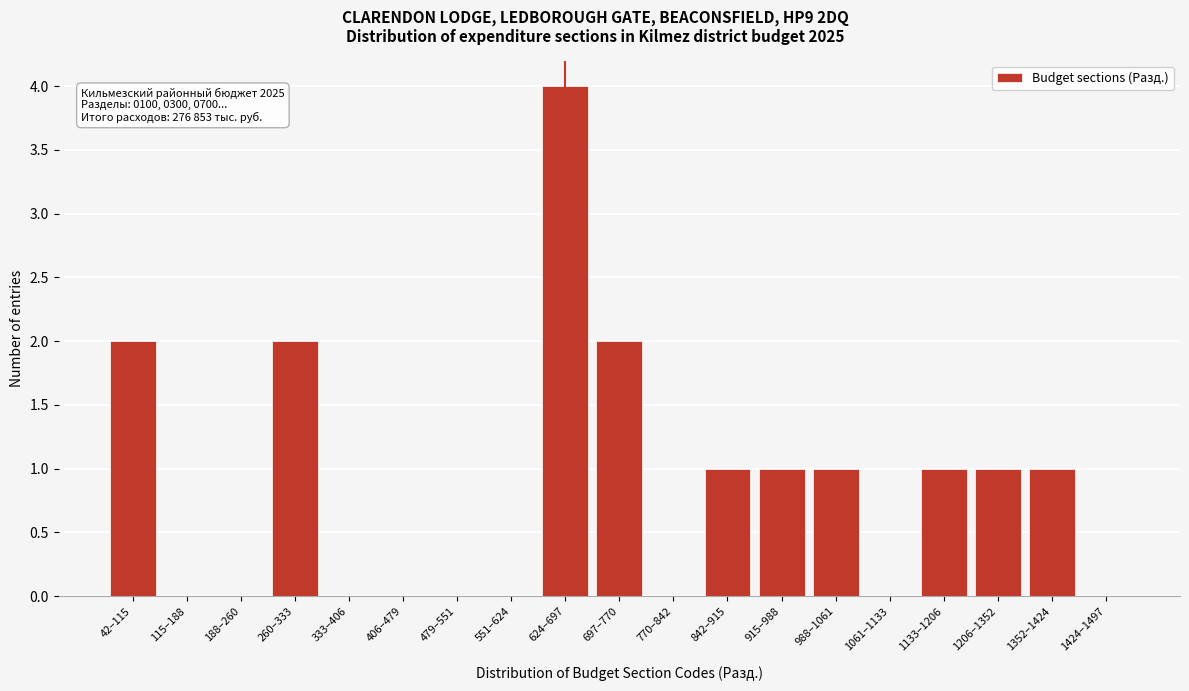

What is the greatest value displayed?

4